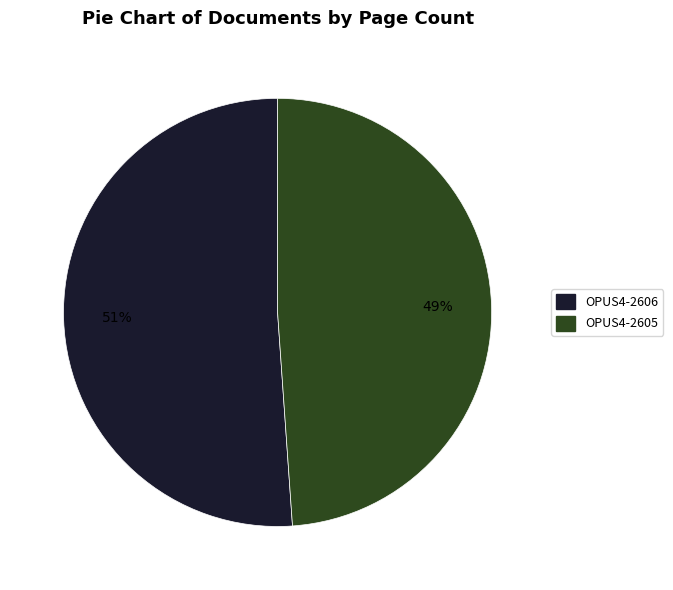

What is the ratio of the value at OPUS4-2606 to the value at OPUS4-2605?

1.0